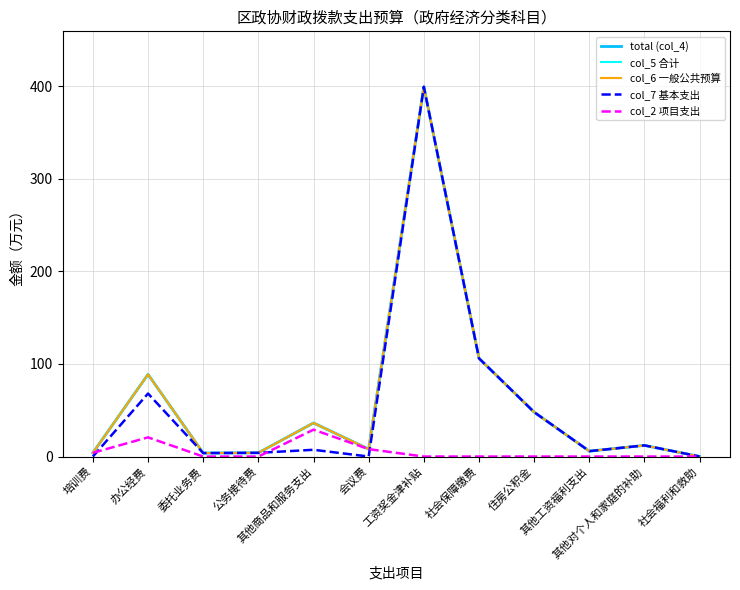

Between 办公经费 and 公务接待费, which is larger?

办公经费